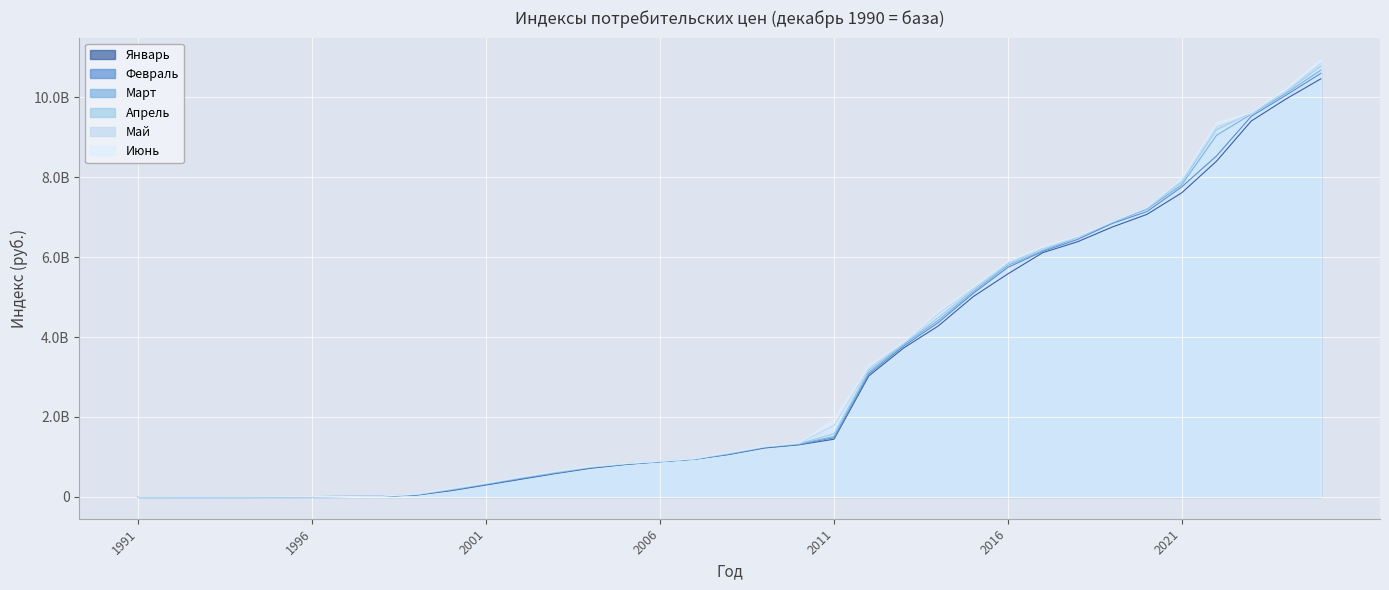

Reading right to left, list all the values displayed in this chart.

Январь: 2025=10462092317.7	2024=9959279078.0	2023=9406985741.1	2022=8400945088.5	2021=7609613575.9	2020=7069878965.4	2019=6751932135.9	2018=6383072481.6	2017=6110231943.0	2016=5580065737.4	2015=5008001167.4	2014=4277504784.2	2013=3723359623.7	2012=3025446578.5	2011=1442508649.7	2010=1304092697.7	2009=1223449850.0	2008=1063446642.0	2007=941674718.0	2006=879211140.3	2005=809790698.4	2004=715622878.5	2003=584355161.3	2002=441131273.1	2001=298110259.4	2000=156478788.7	1999=45508759.1	1998=14394953.8	1997=9624128.2	1996=6438717.4	1995=2468285.0	1994=121136.9	1993=4715.0	1992=640.1	1991=105.9
Февраль: 2025=10599145727.1	2024=10052896301.3	2023=9525513761.5	2022=8532839926.4	2021=7757240079.3	2020=7140577755.1	2019=6842408026.6	2018=6441158441.2	2017=6143227195.5	2016=5742445650.3	2015=5090633186.7	2014=4362627129.4	2013=3769529283.0	2012=3072038455.8	2011=1481312132.4	2010=1311004389.0	2009=1238498283.1	2008=1070465389.8	2007=949584785.6	2006=880617878.1	2005=817321751.9	2004=728861901.7	2003=595165731.8	2002=456879659.5	2001=309676937.4	2000=170953076.6	1999=51743459.0	1998=14839757.9	1997=10262207.9	1996=6696266.1	1995=3299356.5	1994=143741.0	1993=5644.8	1992=963.4	1991=118.0
Март: 2025=10679699234.6	2024=10100144913.9	2023=9577904087.2	2022=9049076742.0	2021=7810765035.8	2020=7201272666.0	2019=6868409177.1	2018=6491399477.0	2017=6160428231.6	2016=5790107949.2	2015=5132885442.1	2014=4417596231.2	2013=3809109340.5	2012=3116890217.3	2011=1509308931.7	2010=1325687638.2	2009=1246424672.2	2008=1079457299.1	2007=953193207.8	2006=881762681.4	2005=825413237.2	2004=737462472.2	2003=605997748.1	2002=468712842.7	2001=321816273.4	2000=180834164.4	1999=58014766.3	1998=15327985.9	1997=10495160.0	1996=6828852.2	1995=3958897.9	1994=158402.6	1993=7232.6	1992=1150.1	1991=122.8
Апрель: 2025=10781156377.4	2024=10143575537.0	2023=9611426751.5	2022=9191147246.8	2021=7868564697.1	2020=7243040047.4	2019=6871156540.7	2018=6510224535.5	2017=6201087057.9	2016=5831217715.6	2015=5179081411.1	2014=4486068972.8	2013=3826631243.4	2012=3170189040.0	2011=1576624110.0	2010=1334569745.4	2009=1251784298.2	2008=1091871058.0	2007=951477460.0	2006=889522193.0	2005=829787927.4	2004=746975738.0	2003=618178302.9	2002=482118030.0	2001=332371847.1	2000=189984373.2	1999=62313660.5	1998=15904318.2	1997=10942253.8	1996=6932650.7	1995=4530958.7	1994=203674.1	1993=9026.3	1992=1334.3	1991=185.0
Май: 2025=10852312009.4	2024=10154733470.1	2023=9584514756.6	2022=9257323507.0	2021=7911841802.9	2020=7232175487.4	2019=6893831357.3	2018=6491995906.8	2017=6218450101.7	2016=5859790682.5	2015=5212745440.3	2014=4585659704.0	2013=3854182988.4	2012=3220278026.8	2011=1783792518.1	2010=1345112846.4	2009=1255790008.0	2008=1105847007.6	2007=955093074.4	2006=892457616.2	2005=834517718.6	2004=752055173.1	2003=630727322.4	2002=492917473.9	2001=341113226.7	2000=198856643.4	1999=67828419.4	1998=16448245.9	1997=11487178.1	1996=6977019.7	1995=4685917.4	1994=262169.3	1993=10800.9	1992=1544.8	1991=191.2
Июнь: 2025=10945641892.7	2024=10215661871.0	2023=9613268300.8	2022=9361931262.6	2021=7963268774.7	2020=7245916620.8	2019=6889695058.5	2018=6519911489.2	2017=6262601097.4	2016=5882643866.1	2015=5250277207.4	2014=4638394790.6	2013=3866901792.2	2012=3278887086.9	2011=1937555433.1	2010=1347534049.5	2009=1261189905.0	2008=1112482089.6	2007=959199974.6	2006=894599514.5	2005=835769495.2	2004=759801341.4	2003=641765050.6	2002=499769026.7	2001=348378938.4	2000=210986898.6	1999=72657802.9	1998=16889058.9	1997=12001803.6	1996=7136793.4	1995=4804471.2	1994=313397.1	1993=13636.1	1992=1721.6	1991=196.0